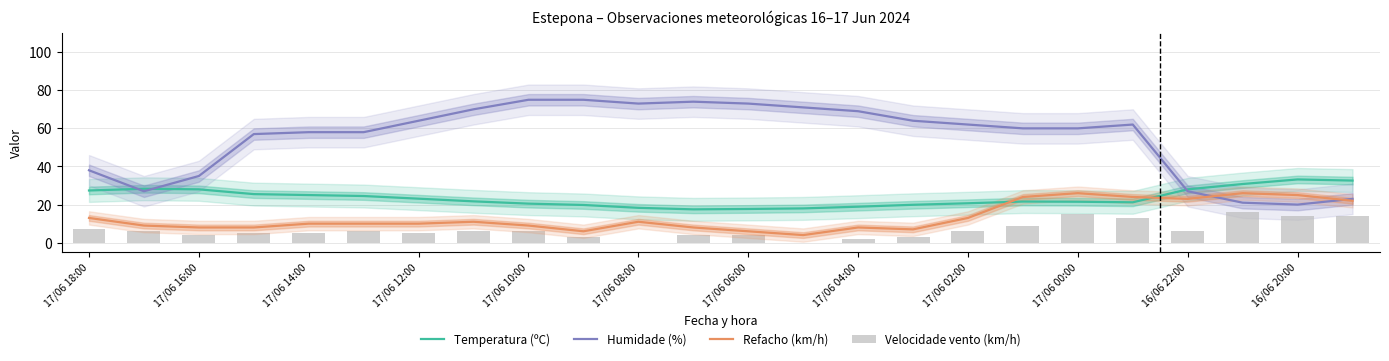

True or false: Refacho (km/h) and Temperatura (ºC) cross at least once.

True